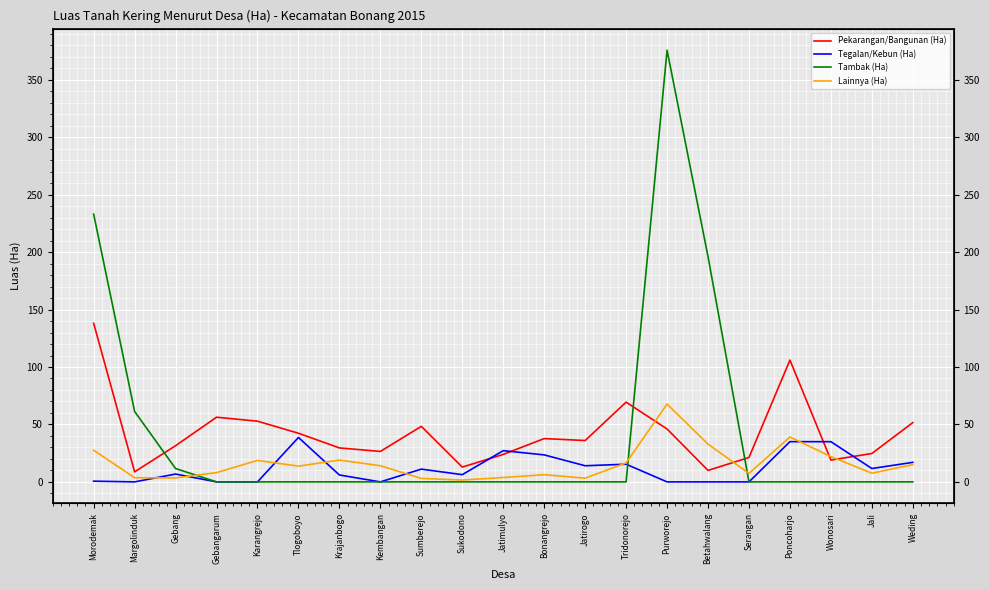

What are all the series names shown in the legend?

Pekarangan/Bangunan (Ha), Tegalan/Kebun (Ha), Tambak (Ha), Lainnya (Ha)